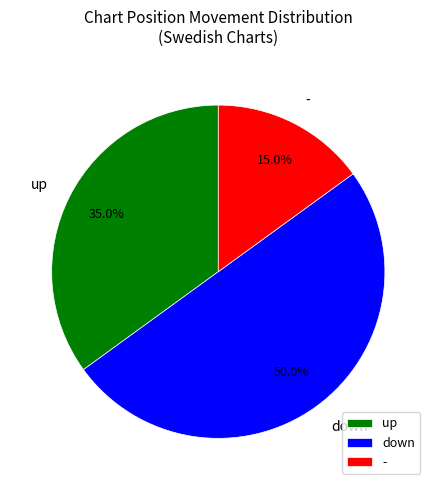

Does - account for over 50% of the chart?

No